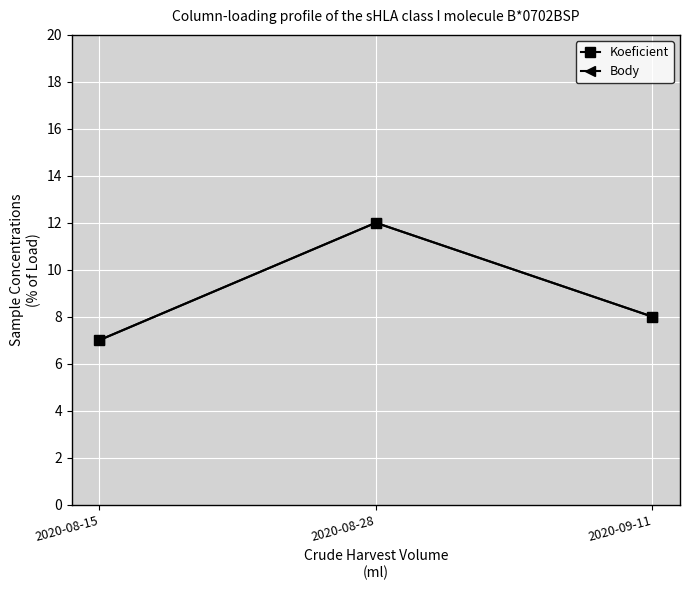

Reading left to right, list all the values displayed in this chart.

Koeficient: 7	12	8
Body: 7	12	8